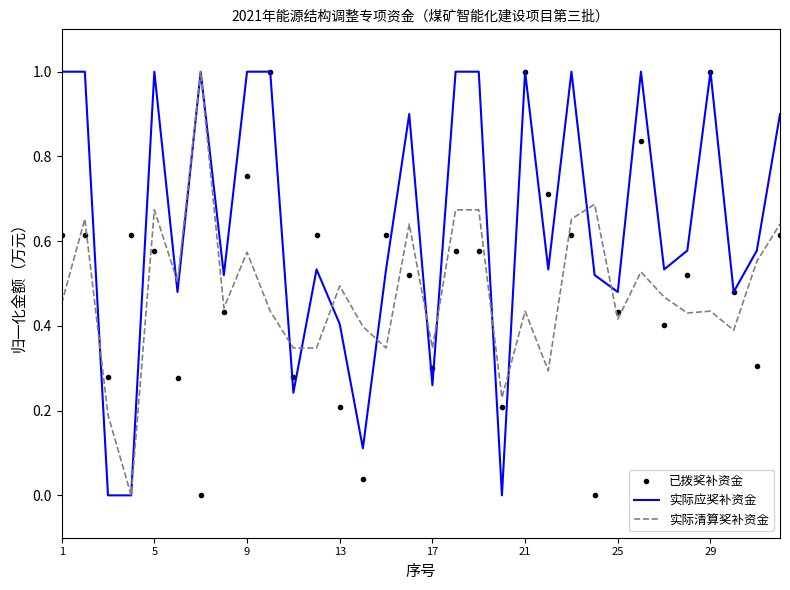

What is the maximum value for 实际应奖补资金?

1.0